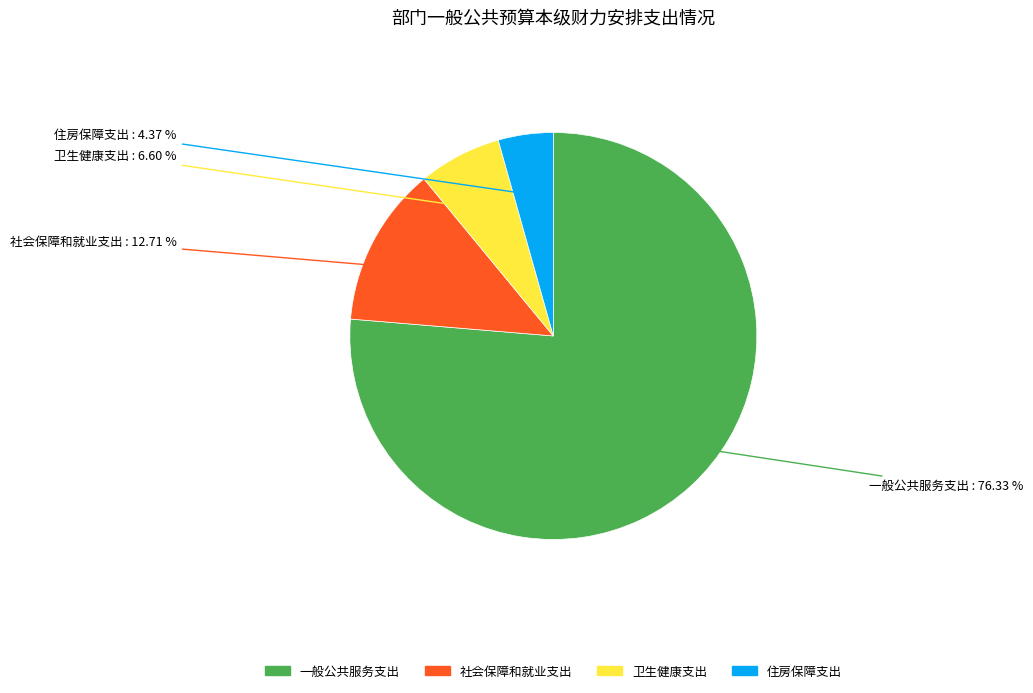

To the nearest percent, what portion does 一般公共服务支出 represent?

76%